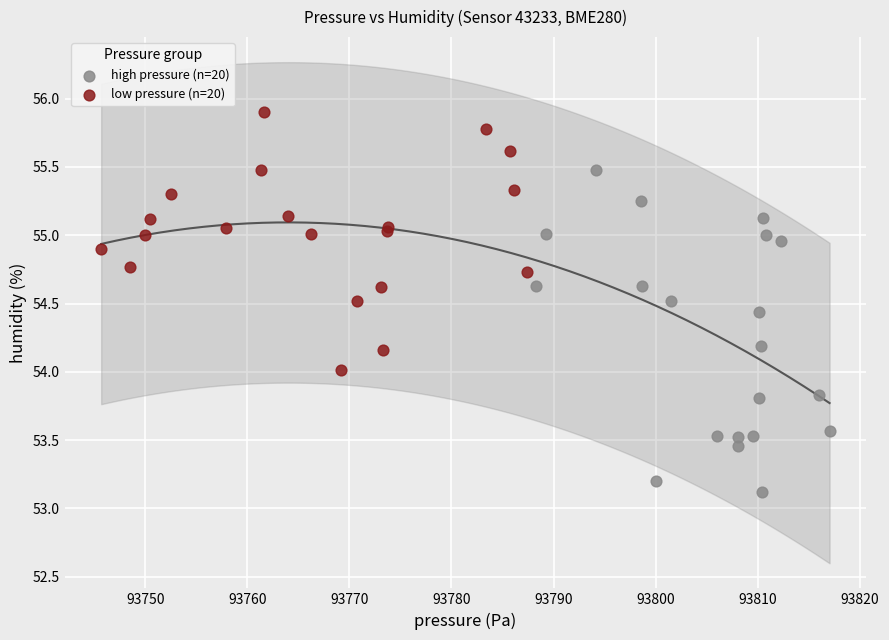

Which series has the largest Y range (max minus min)?

high pressure (n=20)